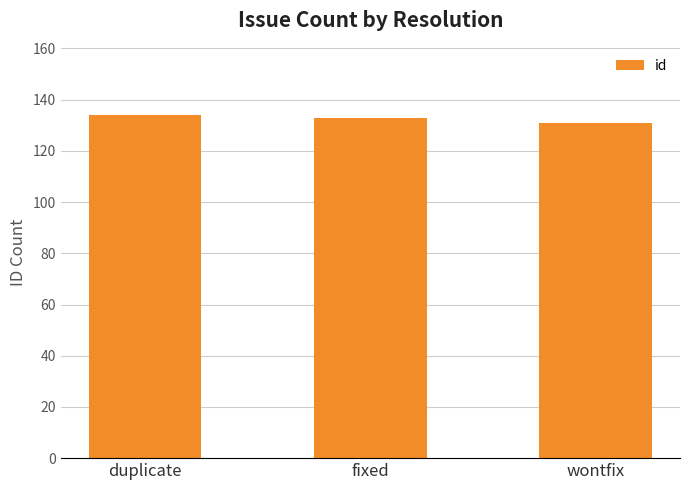

What is the greatest value displayed?

134